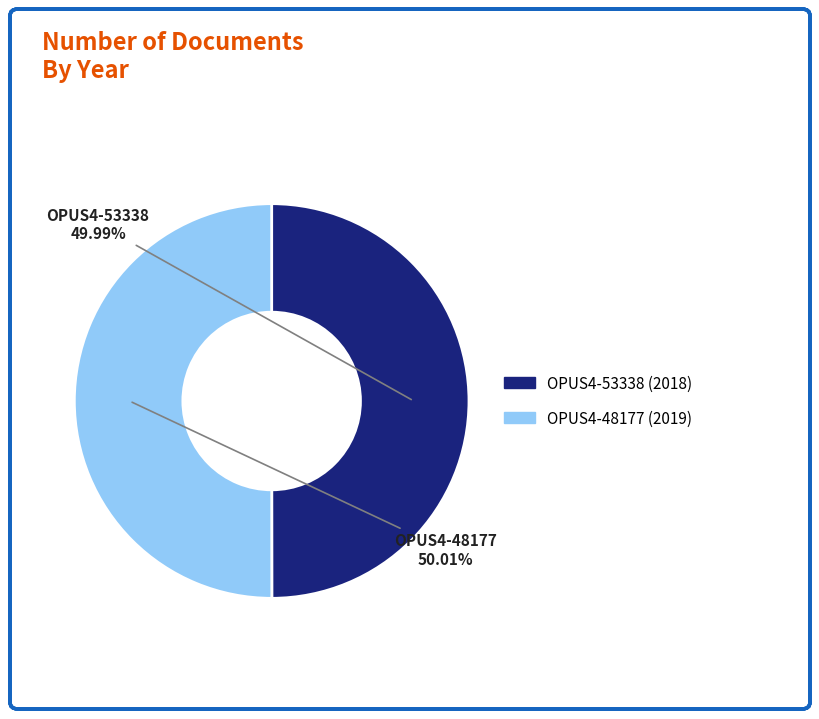

What is the ratio of the value at OPUS4-53338 to the value at OPUS4-48177?

1.0